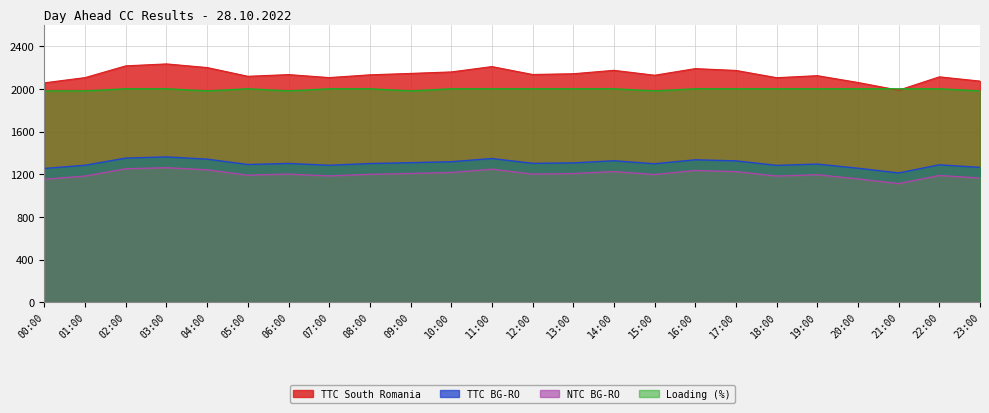

What is the sum of all Loading (%) values?

47860